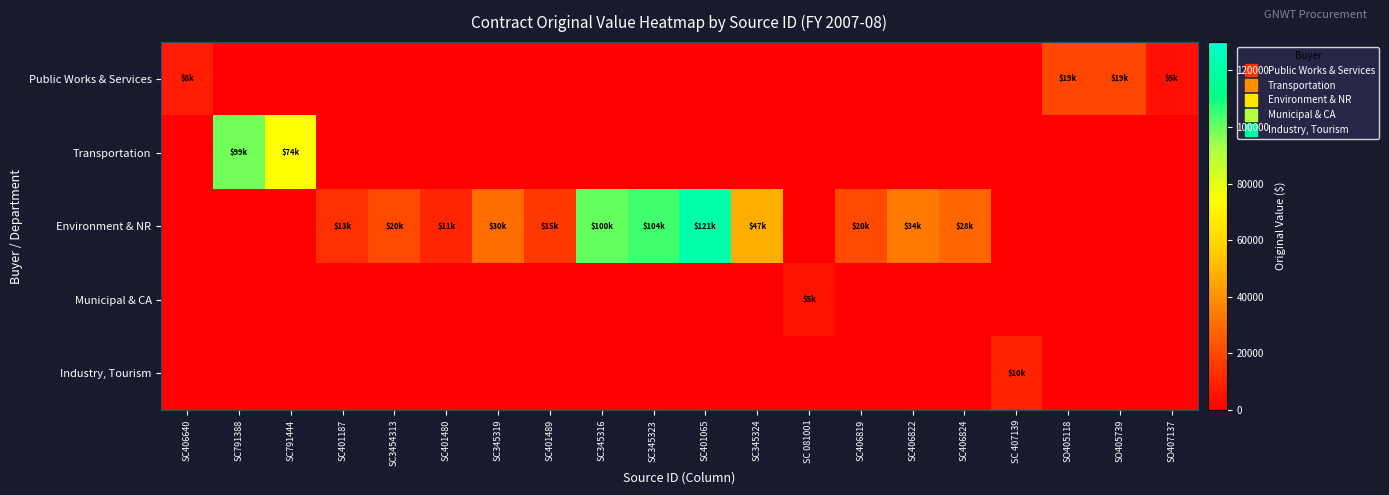

Which series has the largest total across all categories?

Environment & NR